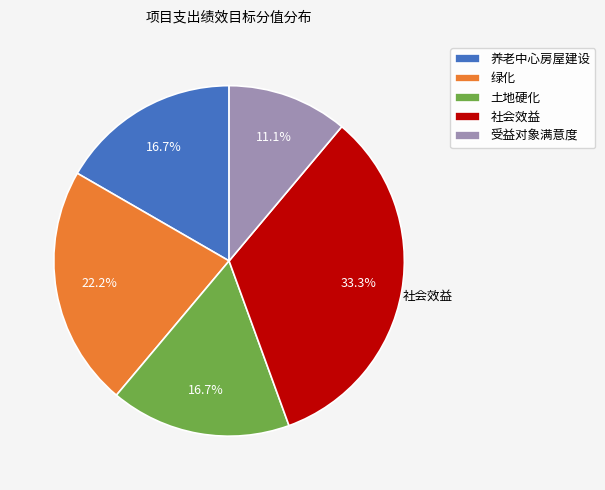

Is it true that 受益对象满意度 is 20% of the pie?

False